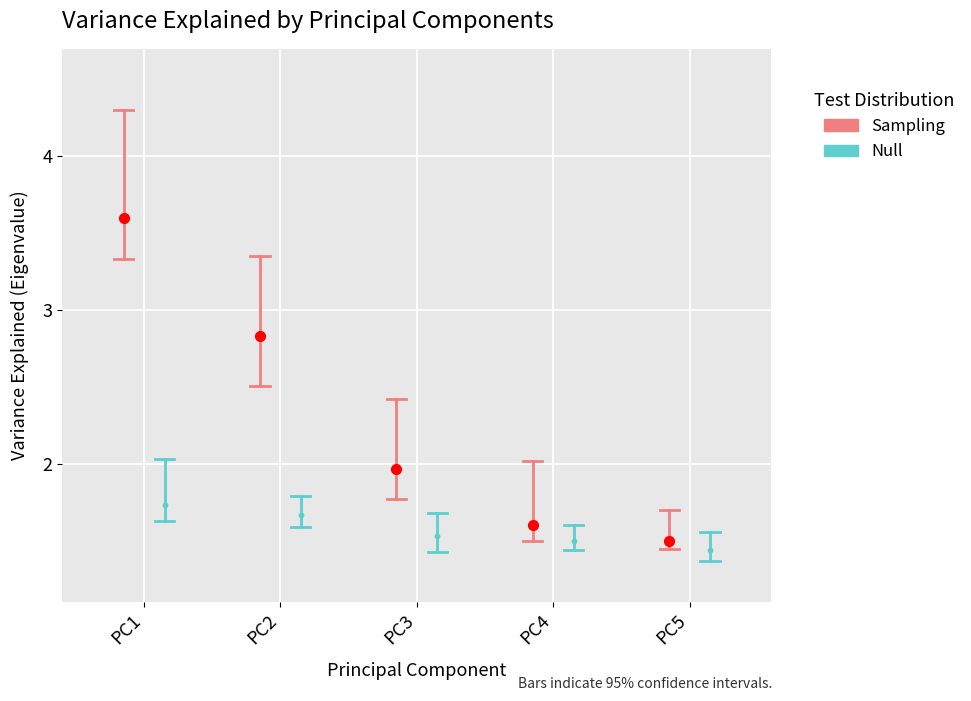

What are all the series names shown in the legend?

Sampling, Null